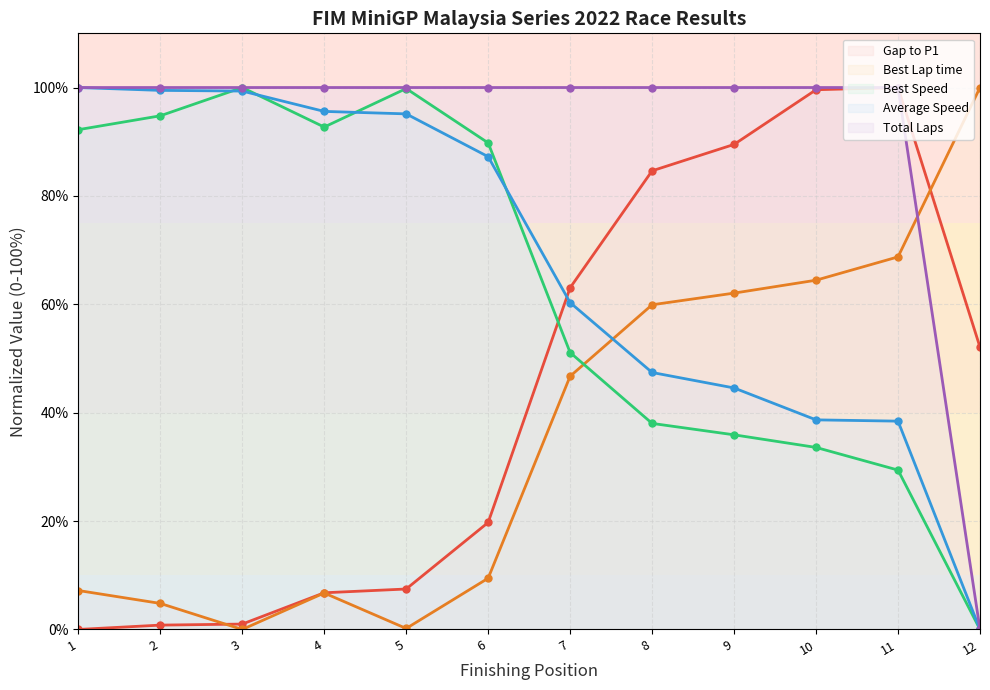

Count the number of categories in the chart.

12